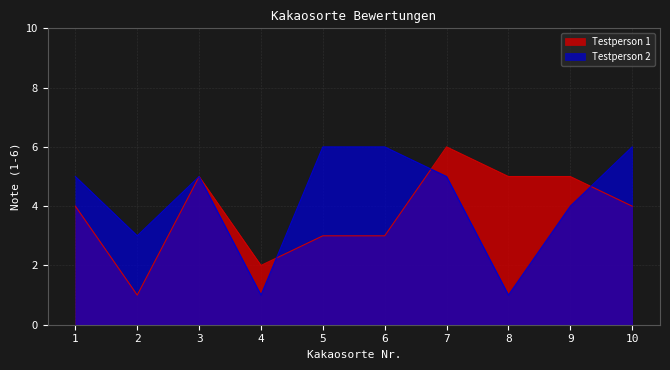

What is the value of the Testperson 1 point at the 8th from the left?

5